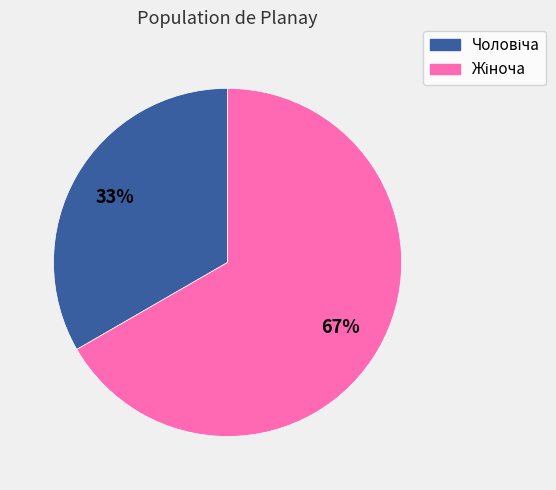

To the nearest percent, what is the average slice percentage?

50%